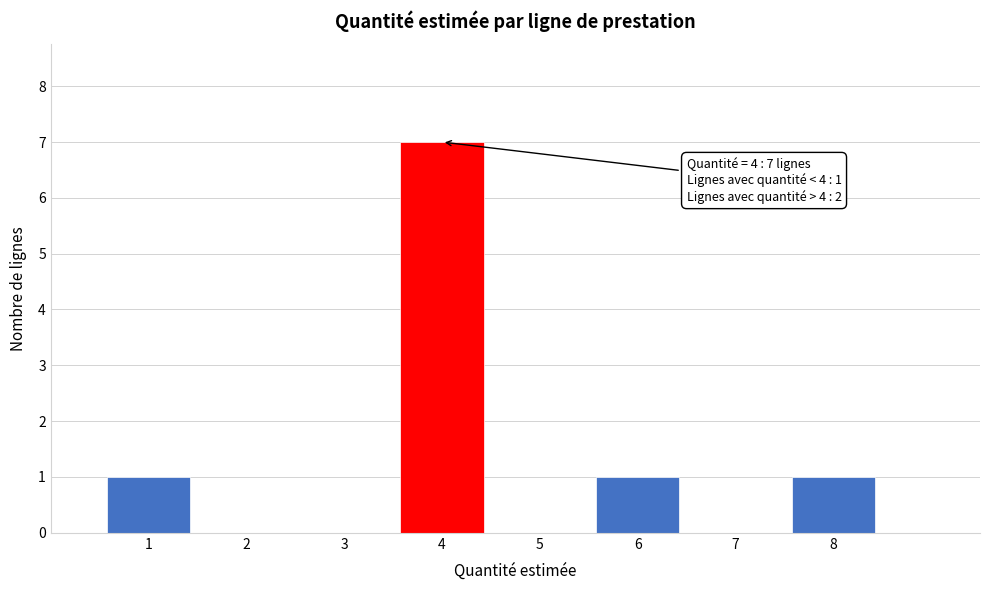

Which range on the x-axis has the tallest bar?

3.5 to 4.5